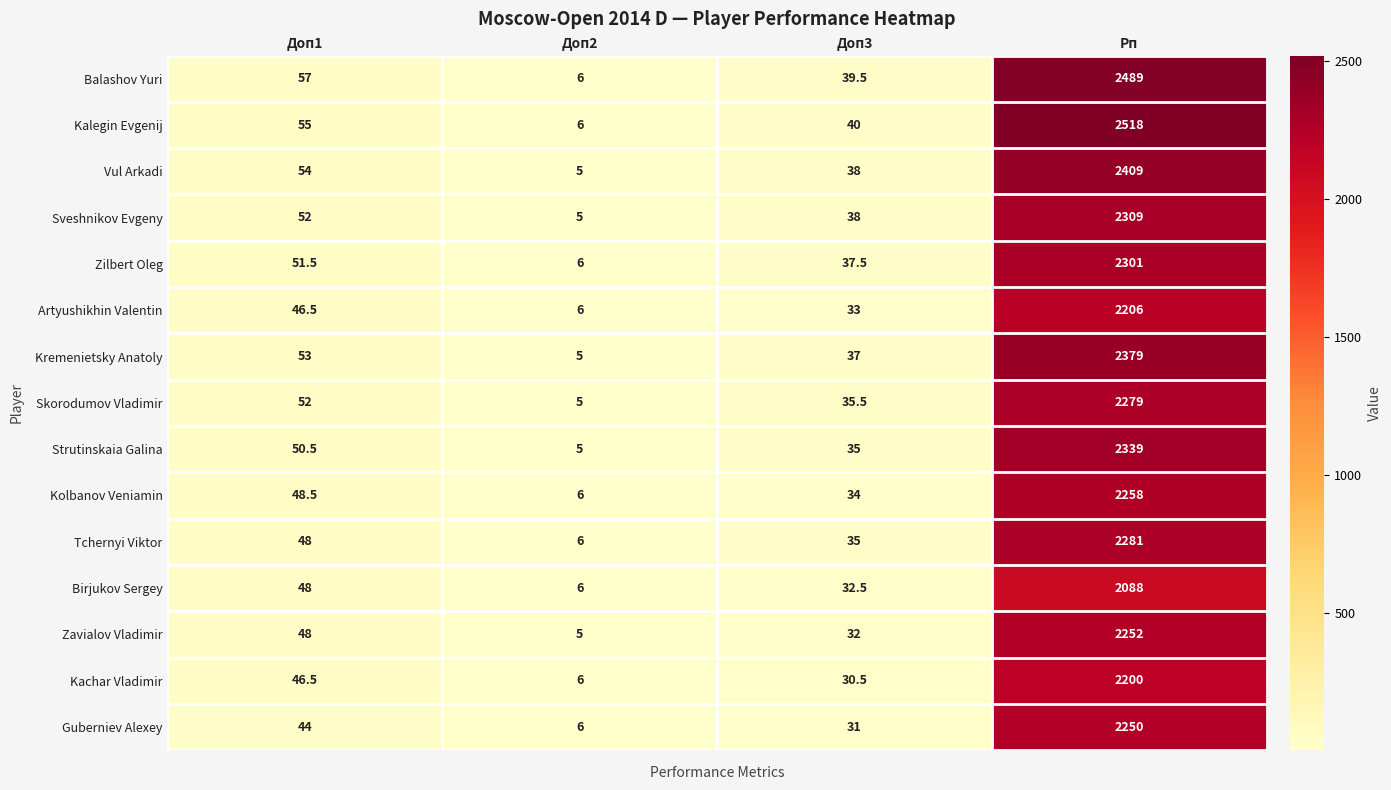

True or false: Balashov Yuri has a value of 6.0 at Доп2.

True